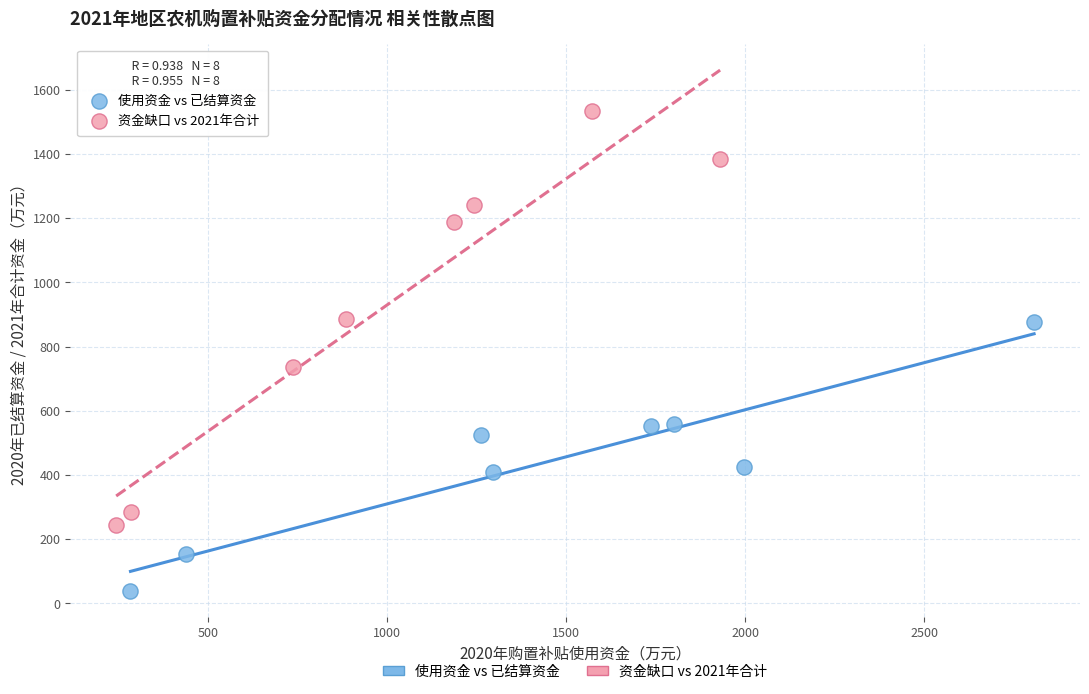

What are all the series names shown in the legend?

使用资金 vs 已结算资金, 资金缺口 vs 2021年合计